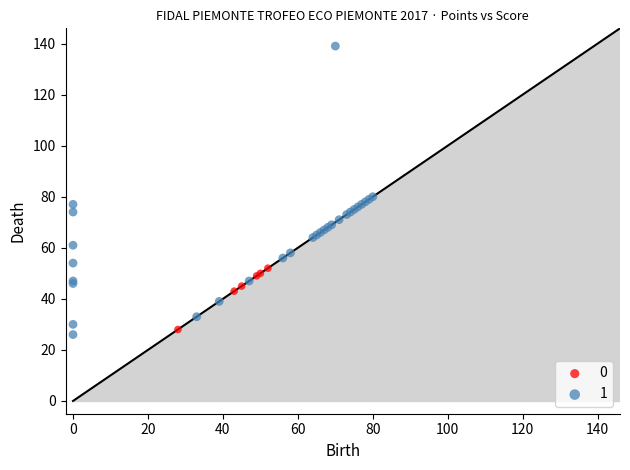

Which series has the largest Y range (max minus min)?

1